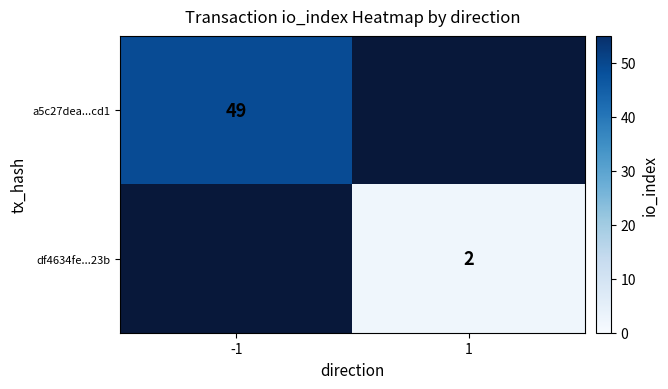

What is the minimum value shown in the chart?

2.0